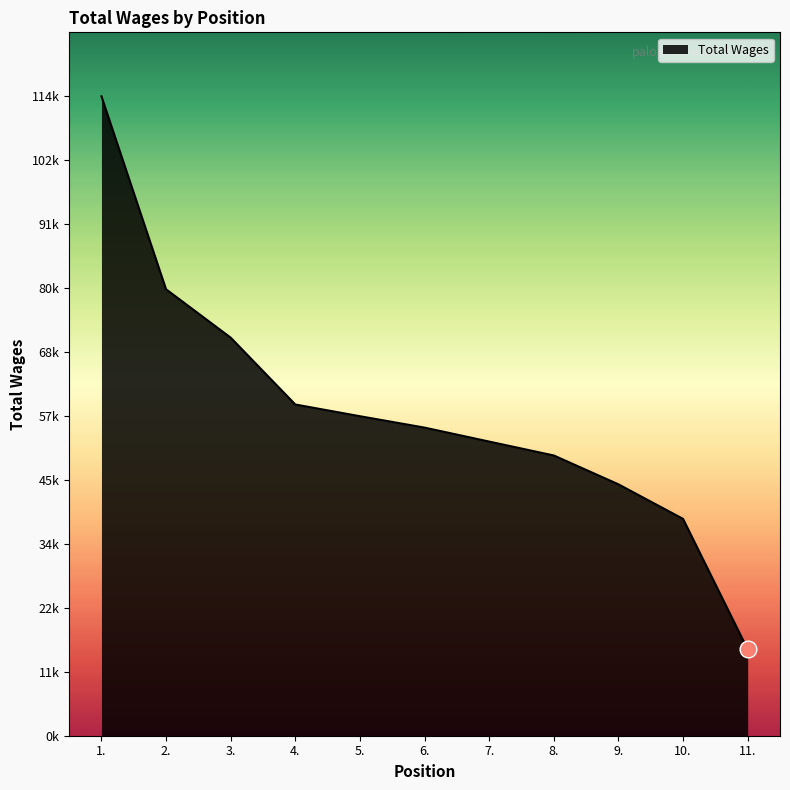

Does the chart display data point markers on the line(s)?

No